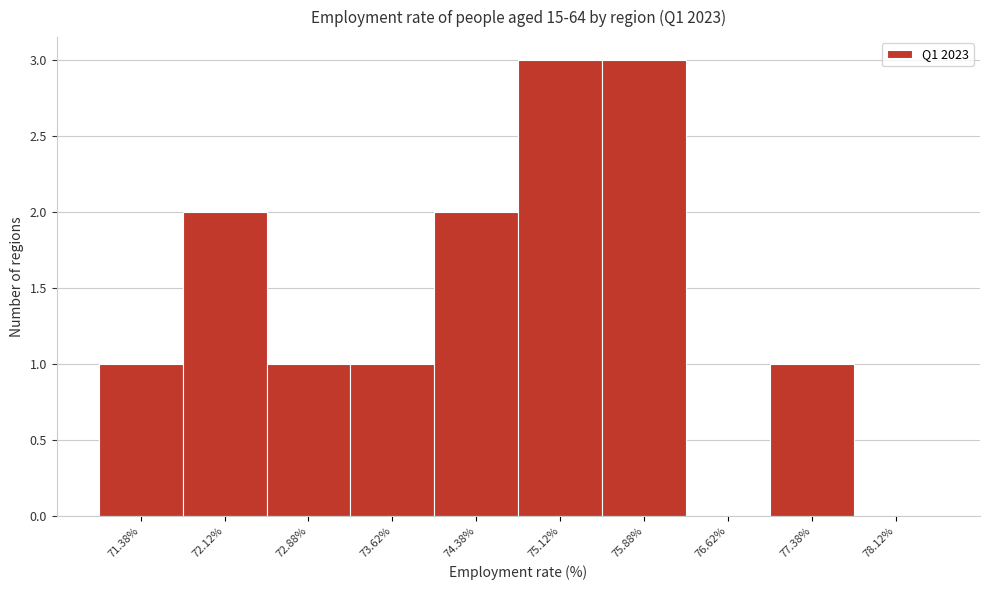

How tall is the bar that spans 72.50 to 73.25 on the x-axis? Neither the bar edges nor the heights are printed on the chart, so give them approximately, as read against the axes.

1